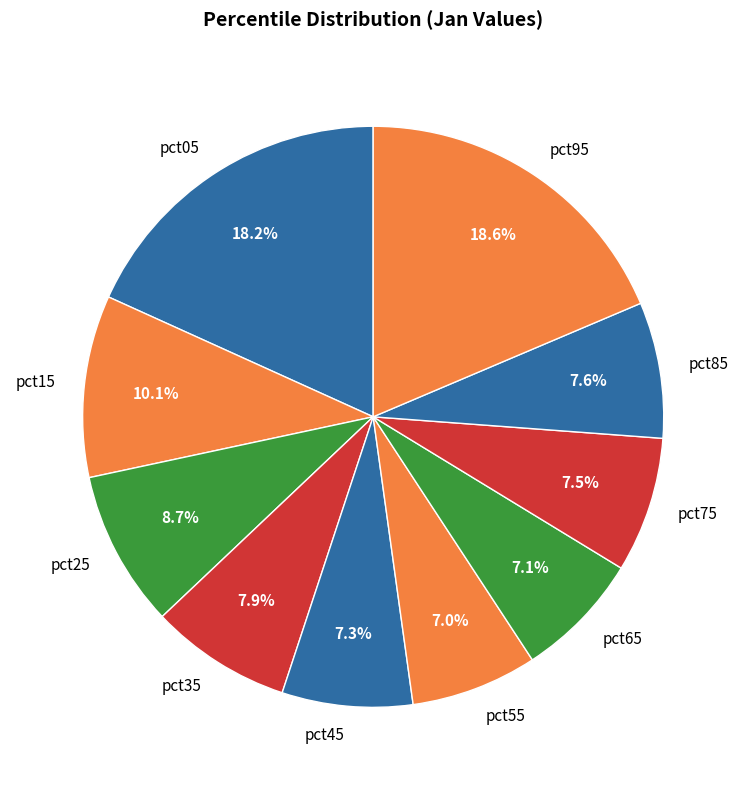

To the nearest percent, what is the combined percentage of pct75 and pct45?

15%